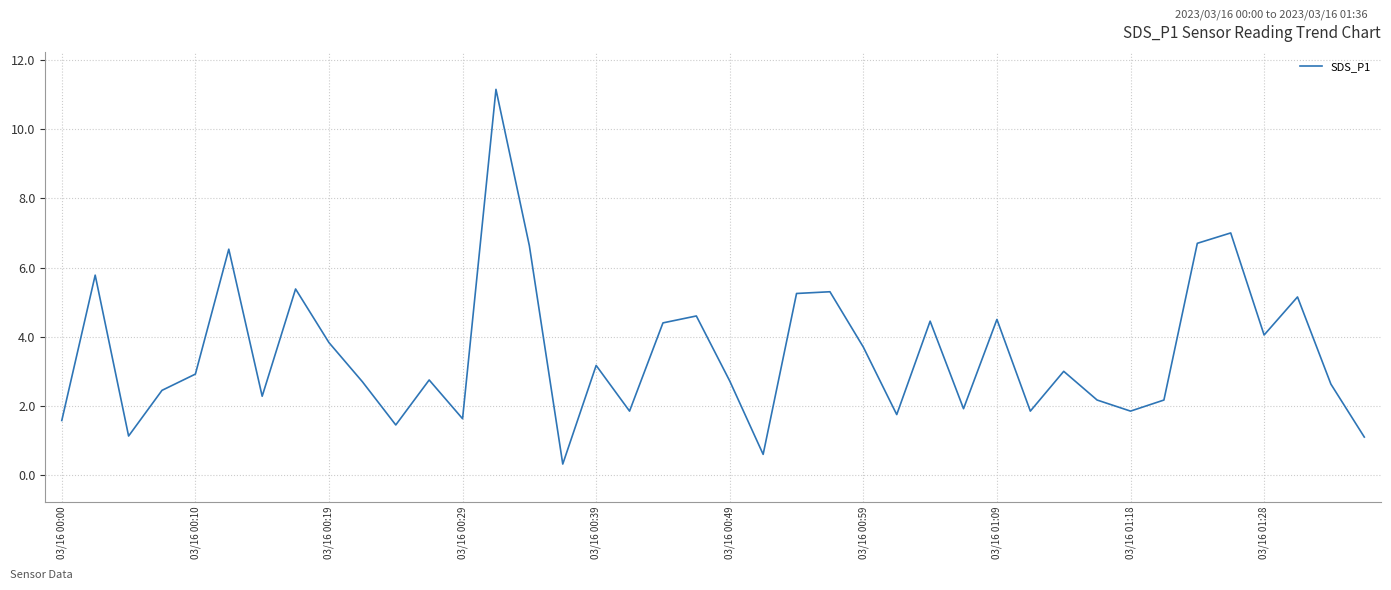

What is the difference between the maximum and minimum values?

10.8